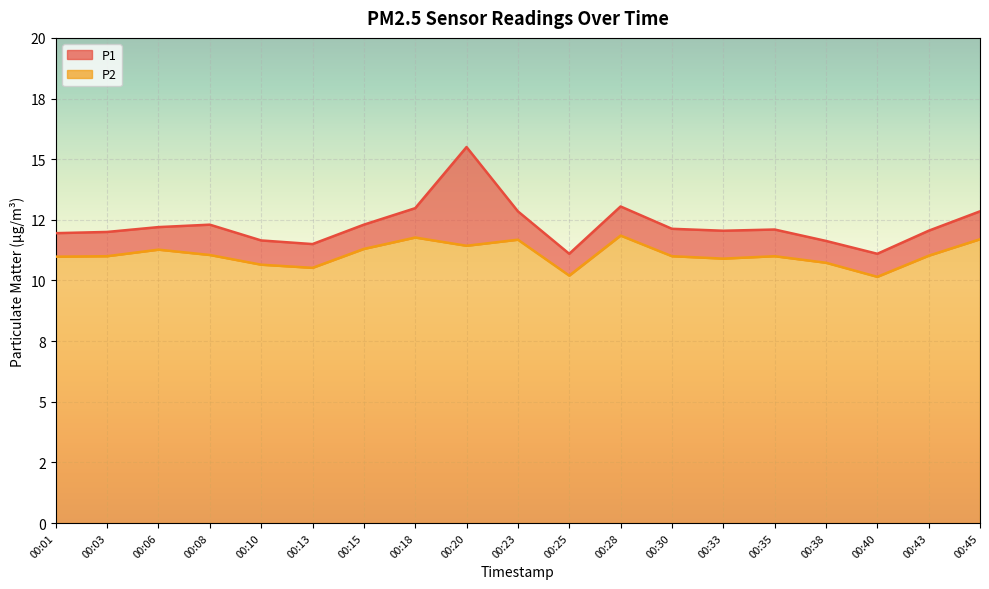

At which category does P2 reach its first local peak?

00:06